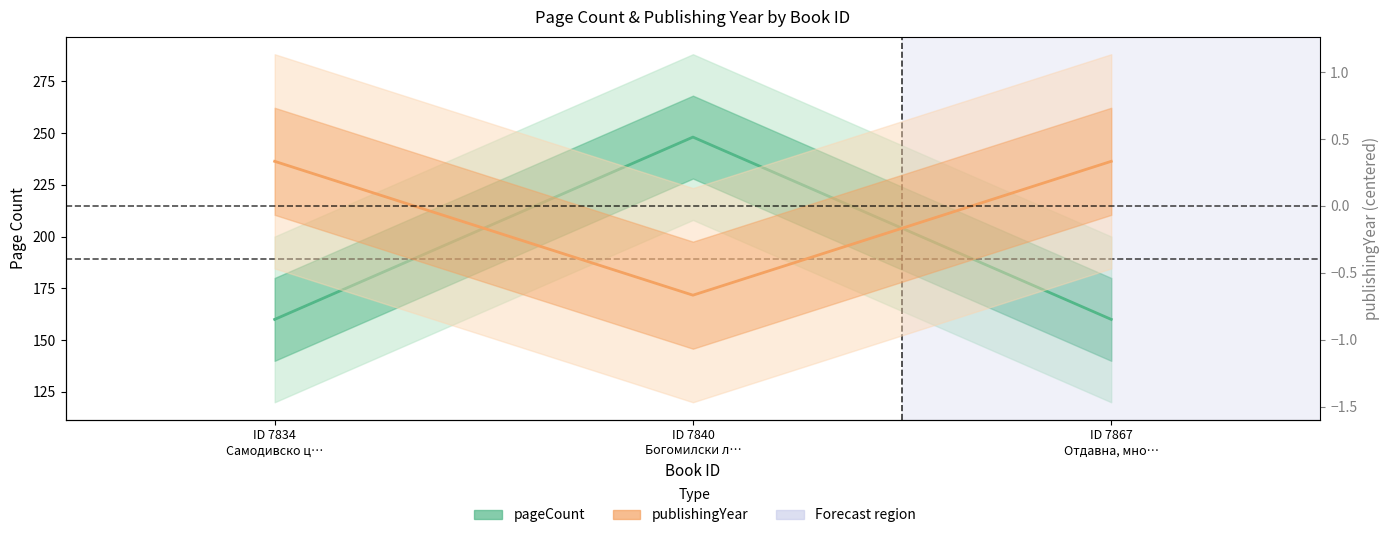

What position from the right is ID 7867
Отдавна, мно…?

1